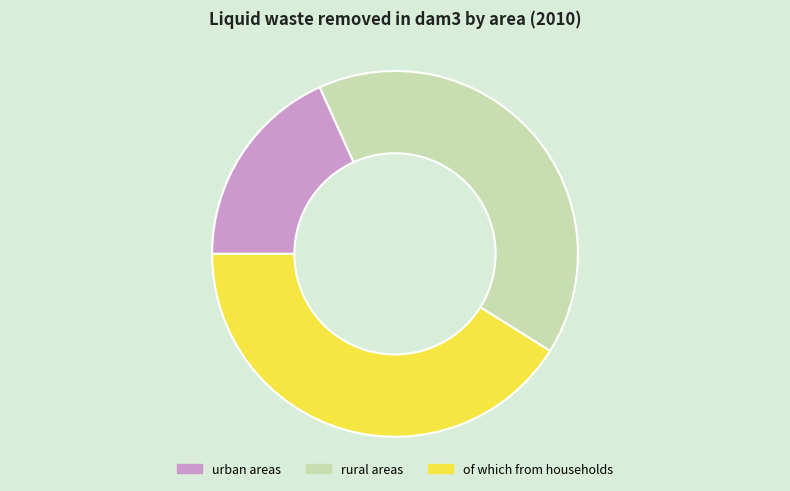

Approximately how many times larger is the value at urban areas compared to of which from households?

0.4